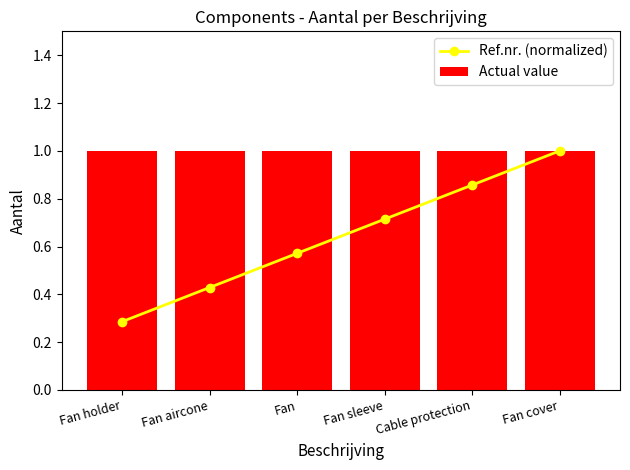

What is the difference between the highest and lowest values at Cable protection?

0.1